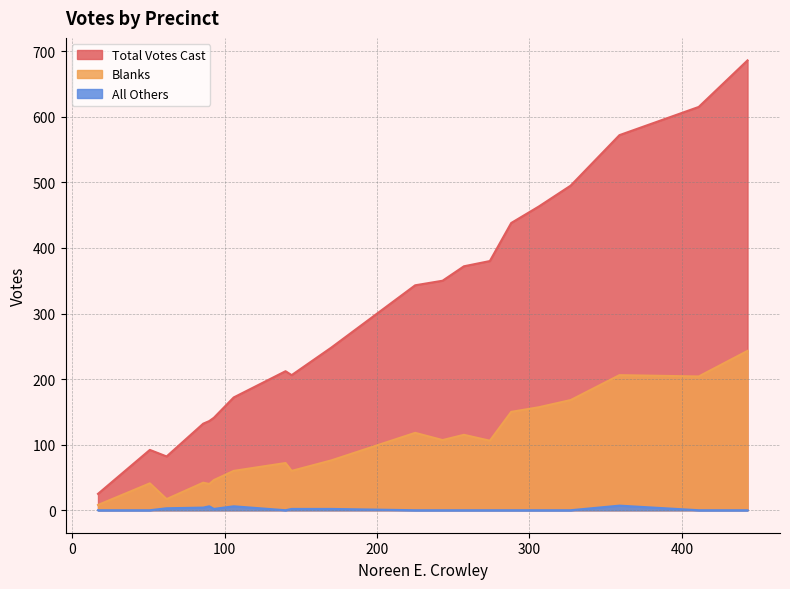

True or false: Total Votes Cast and All Others intersect in this chart.

False